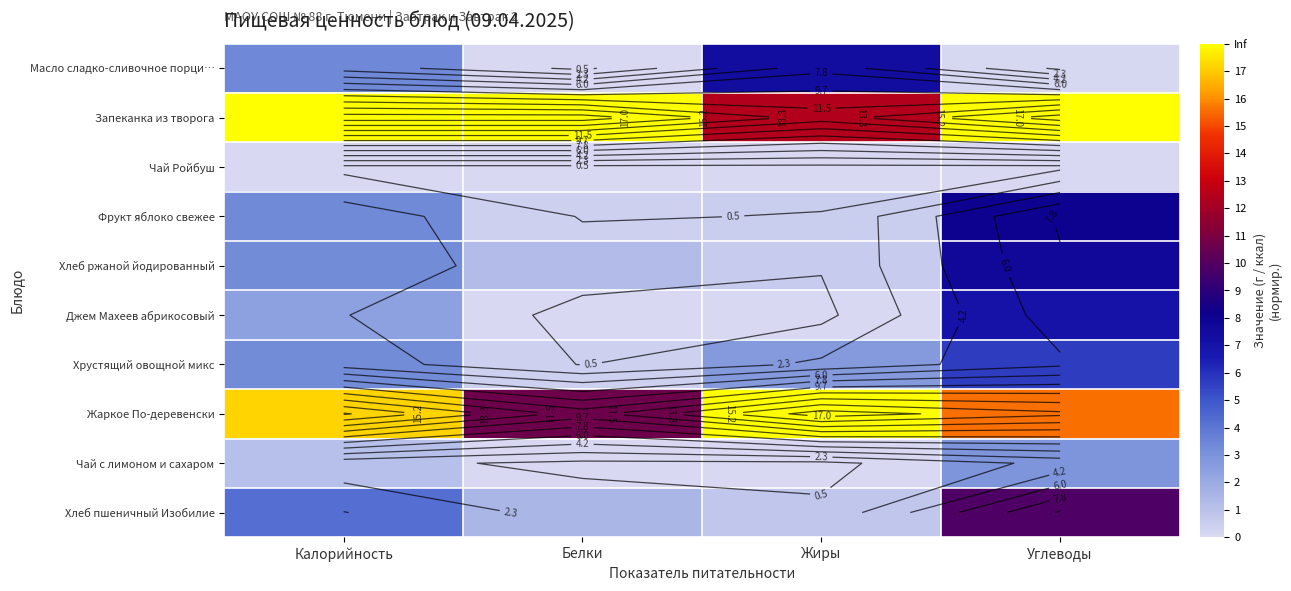

The Жаркое По-деревенски series shows 22.4 at Углеводы. True or false?

False